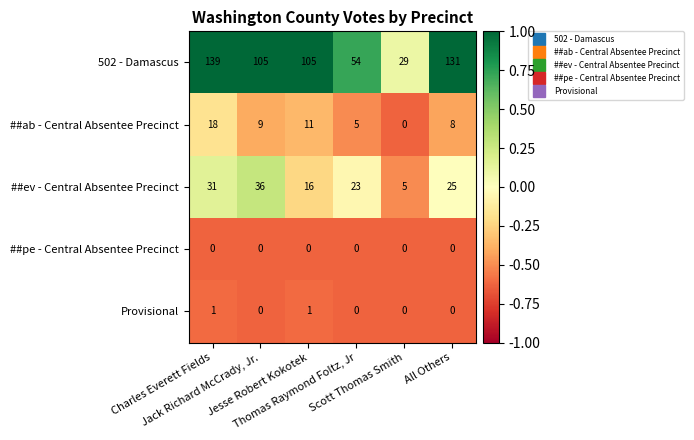

How many Provisional values are between 0 and 1?

6